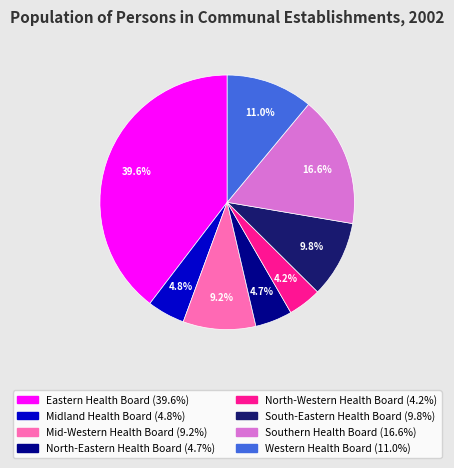

Does Western Health Board represent more than half of the total?

No